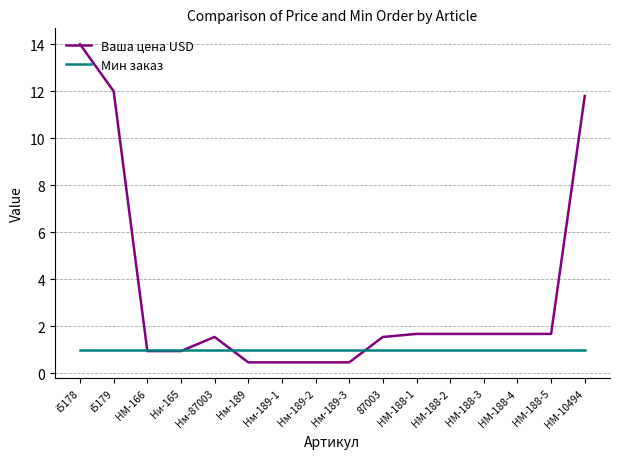

Rank the series by their average value, from highest to lowest.

Ваша цена USD, Мин заказ